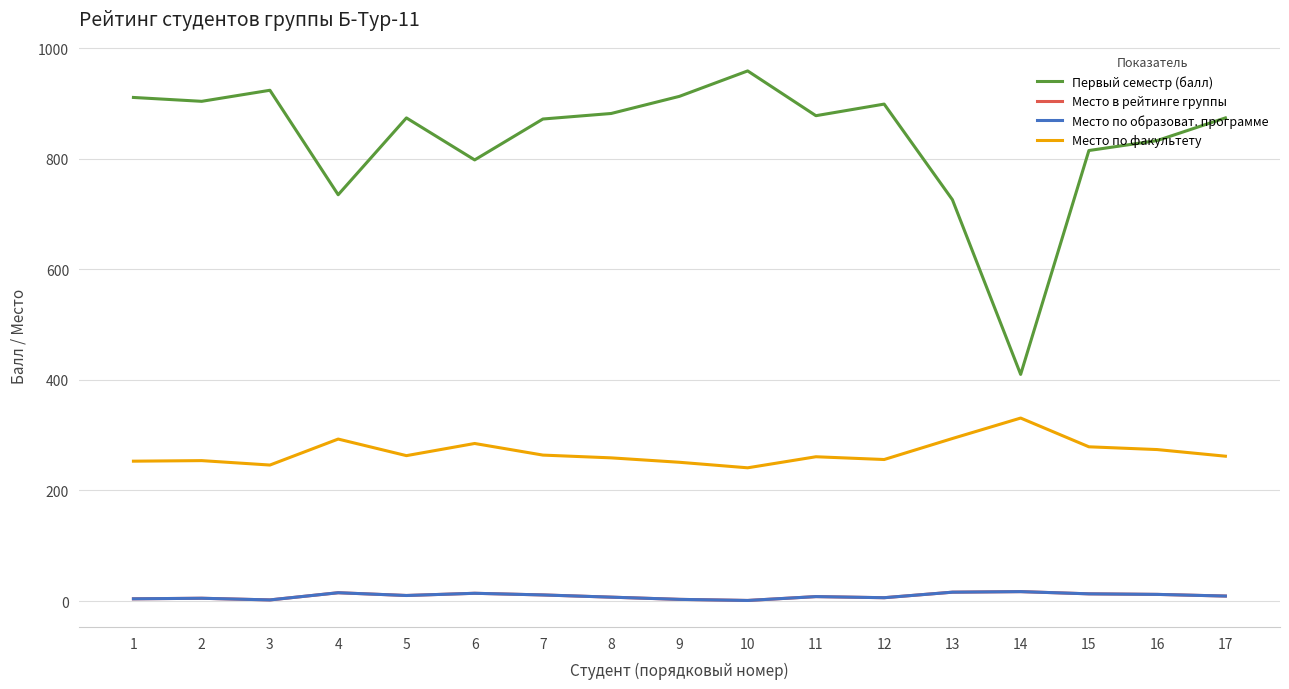

What is the difference between the highest and lowest values at 12?

893